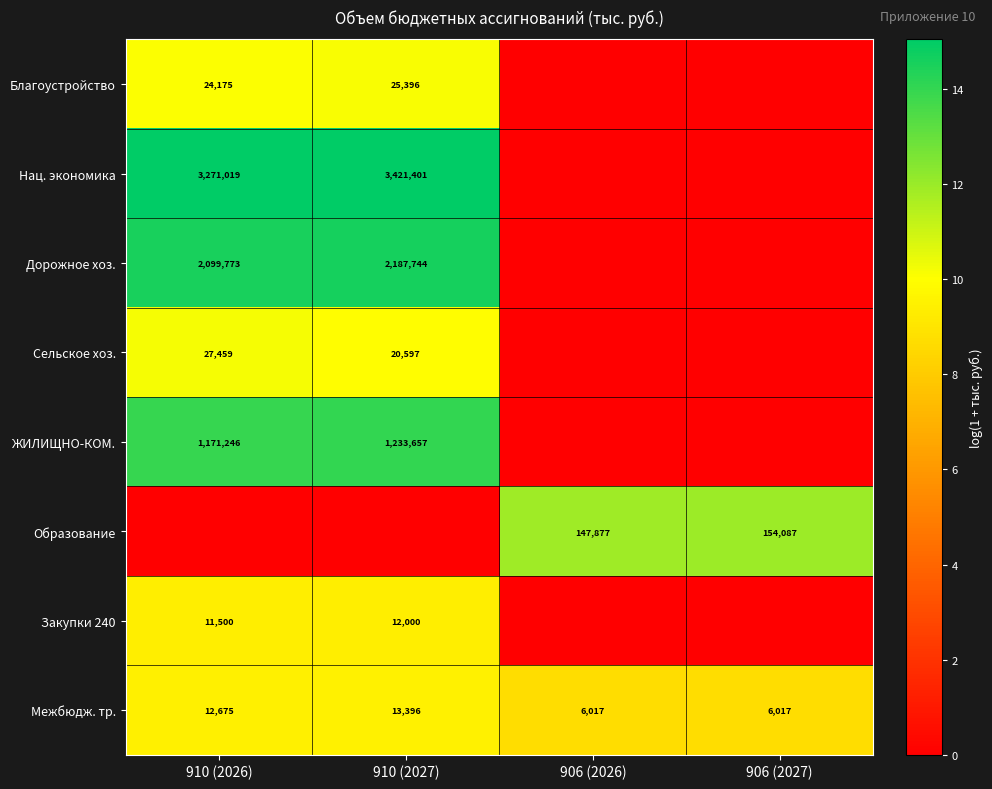

What is the lowest value of the Межбюдж. тр. series?

6017